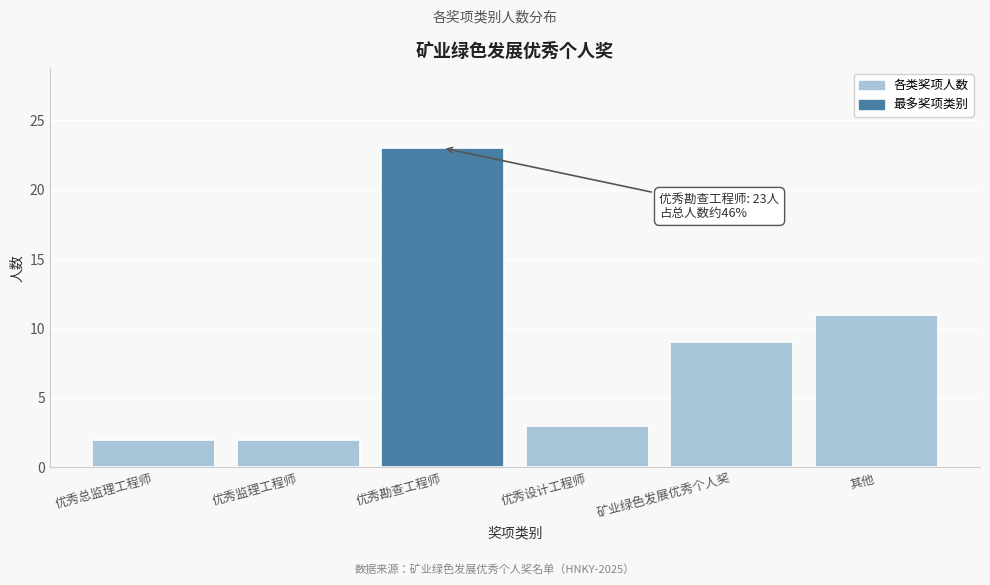

Reading left to right, transcribe all the data shown in this chart.

优秀总监理工程师=2	优秀监理工程师=2	优秀勘查工程师=23	优秀设计工程师=3	矿业绿色发展优秀个人奖=9	其他=11